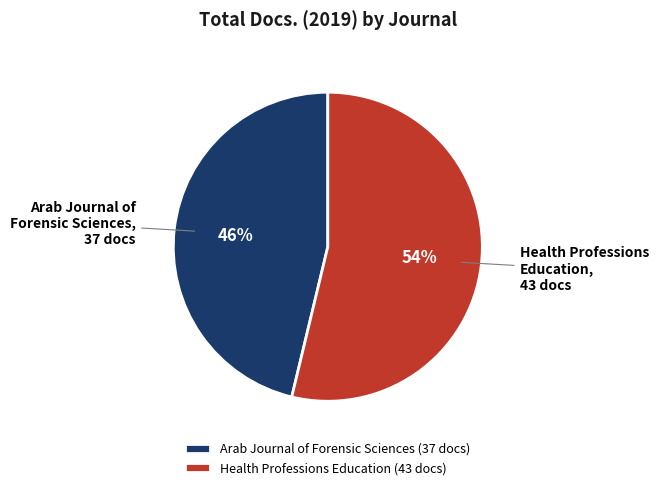

Which has a higher value, Arab Journal of Forensic Sciences (37 docs) or Health Professions Education (43 docs)?

Health Professions Education (43 docs)